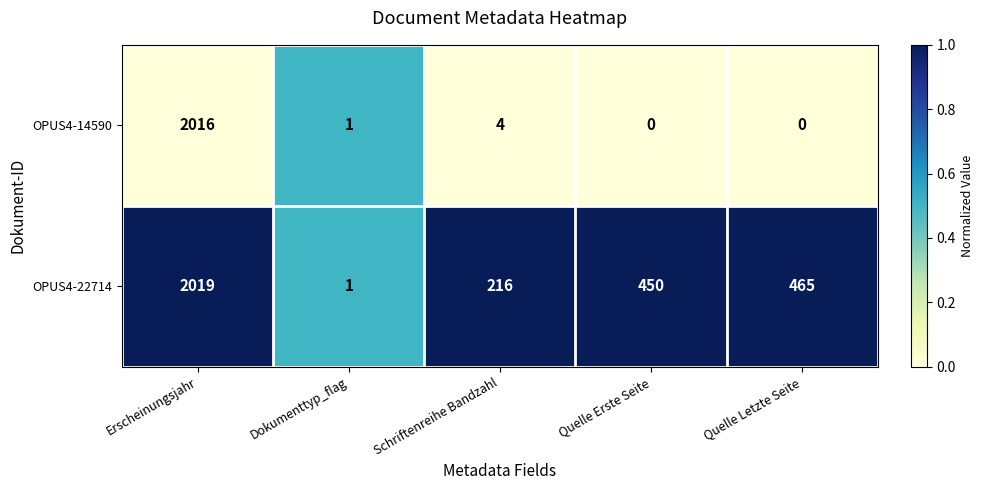

Which series has the largest total across all categories?

OPUS4-22714